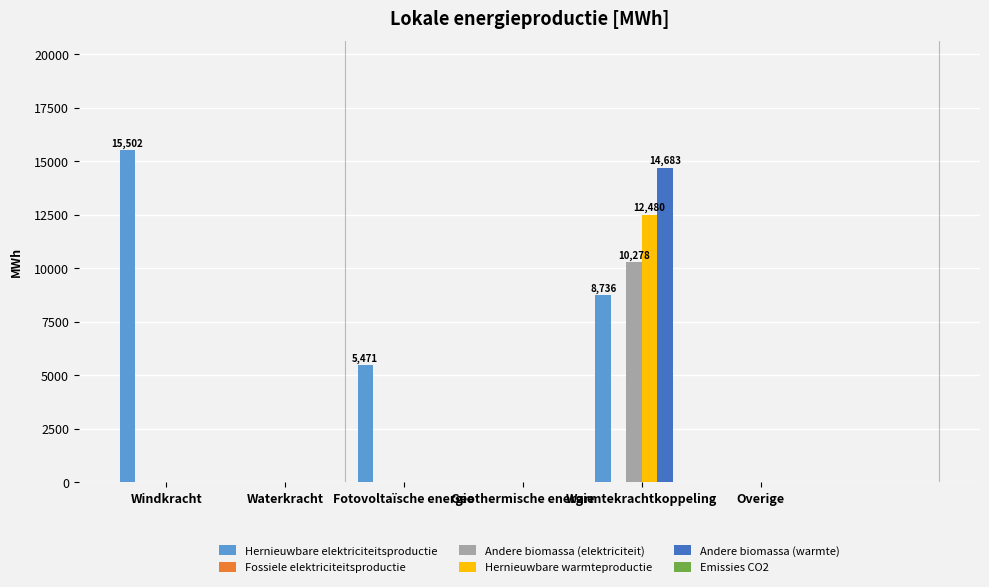

At which label is Hernieuwbare elektriciteitsproductie closest to 7751?

Warmtekrachtkoppeling